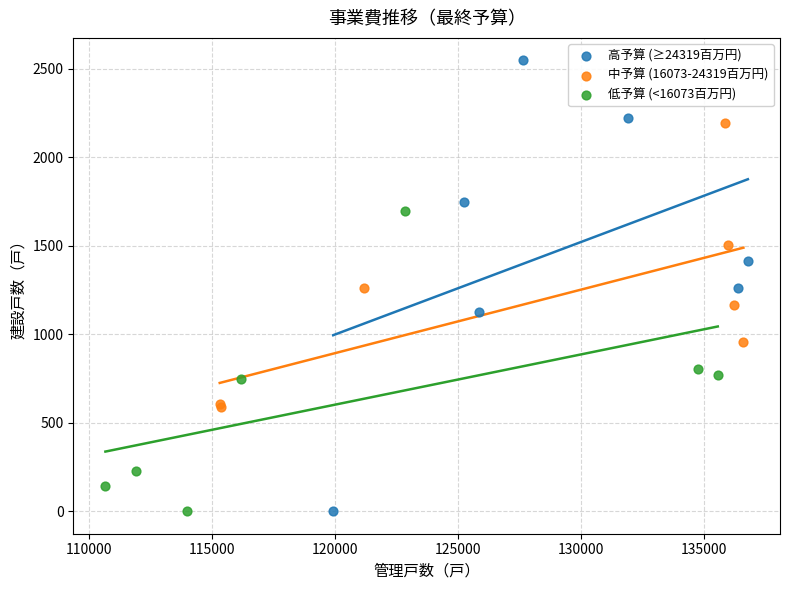

What are all the series names shown in the legend?

高予算 (≥24319百万円), 中予算 (16073-24319百万円), 低予算 (<16073百万円)